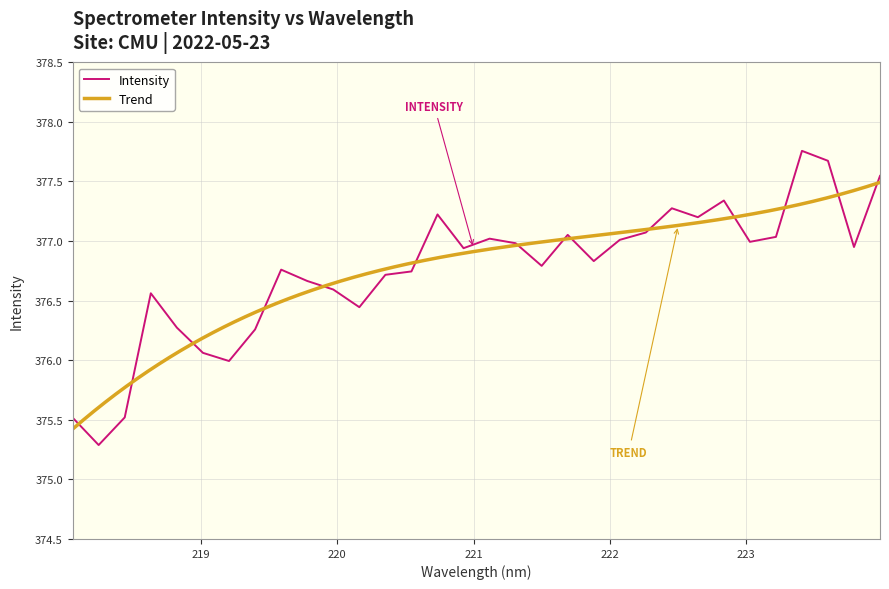

What position from the right is 219.2067?

26